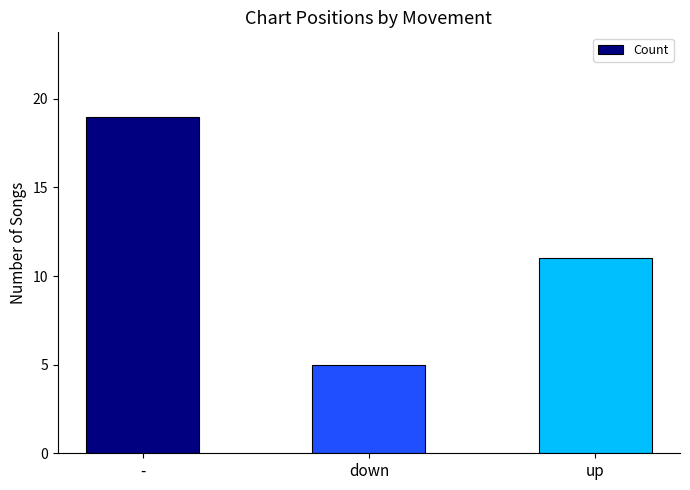

What position from the right is down?

2